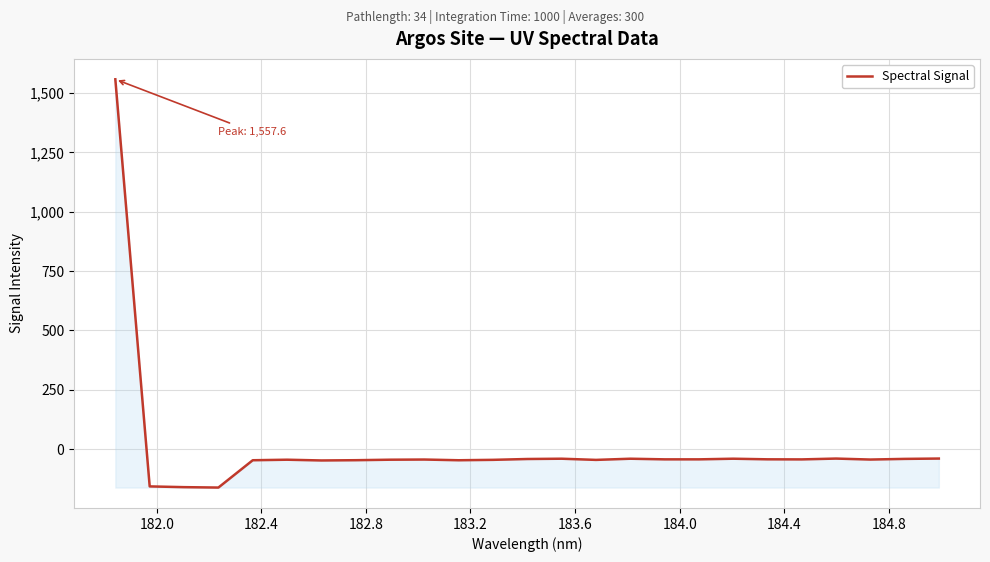

What is the greatest value displayed?

1557.6